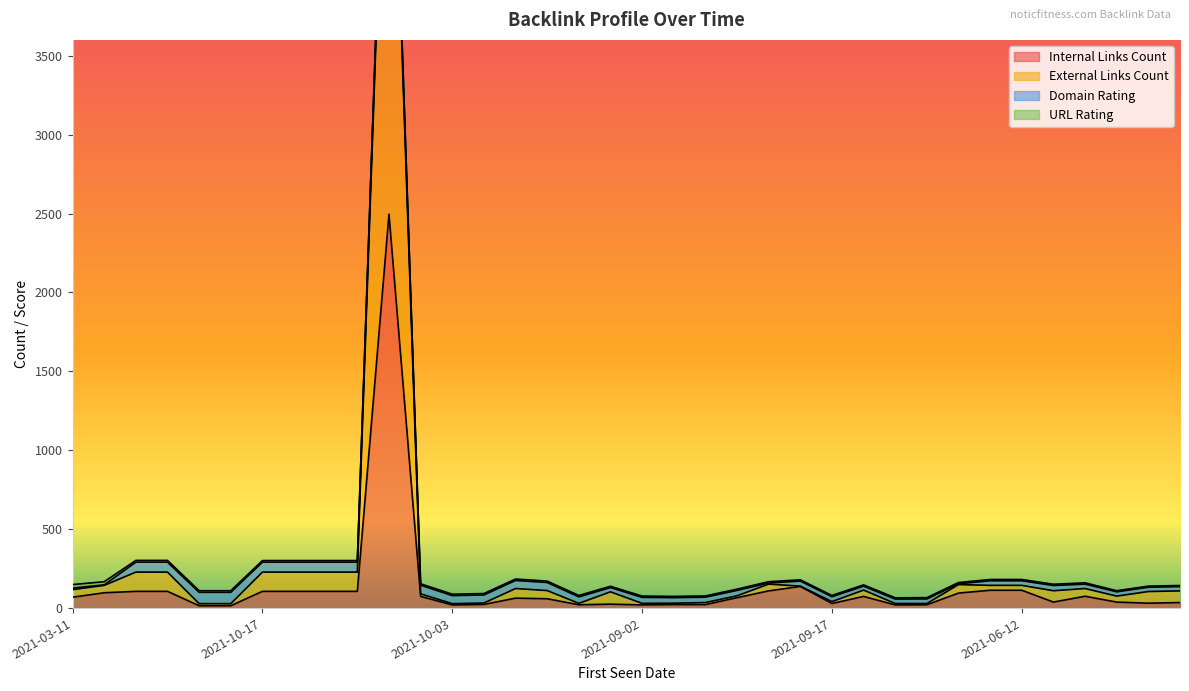

How many values in the Internal Links Count series exceed 66?

17